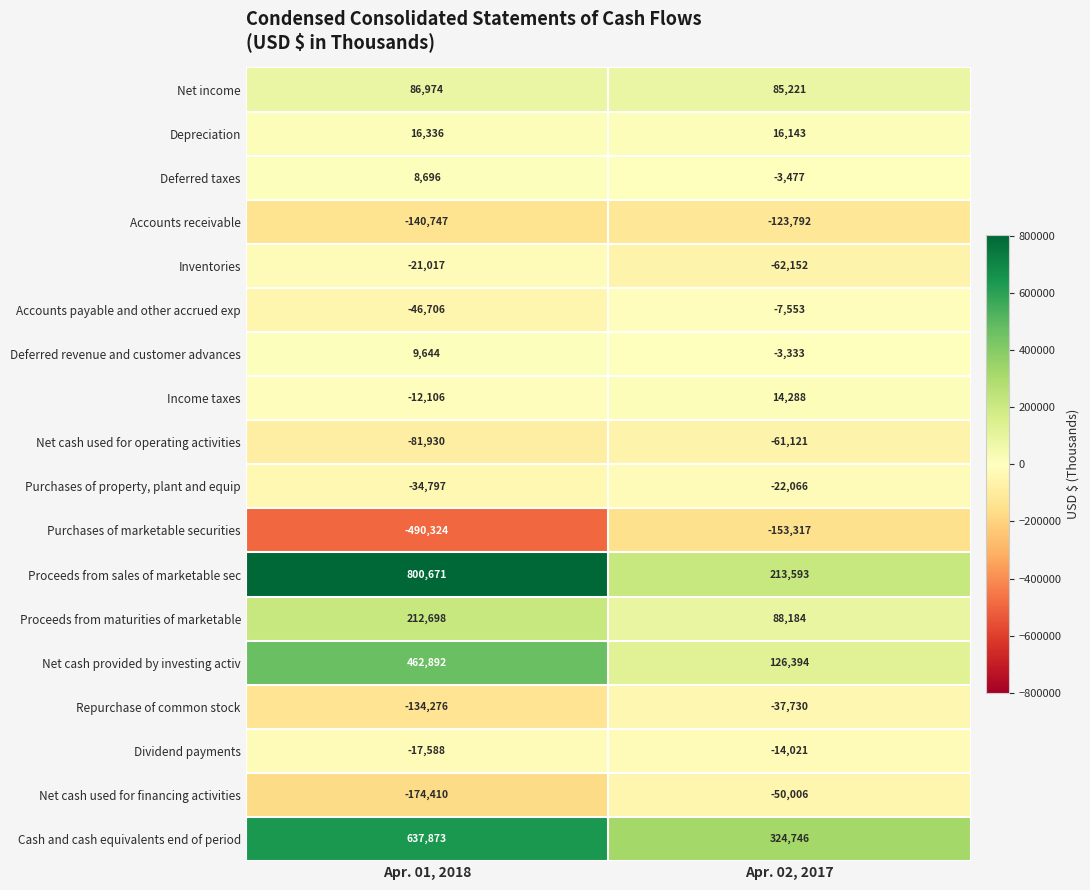

The value of Proceeds from sales of marketable sec at Apr. 02, 2017 is 213593. True or false?

True